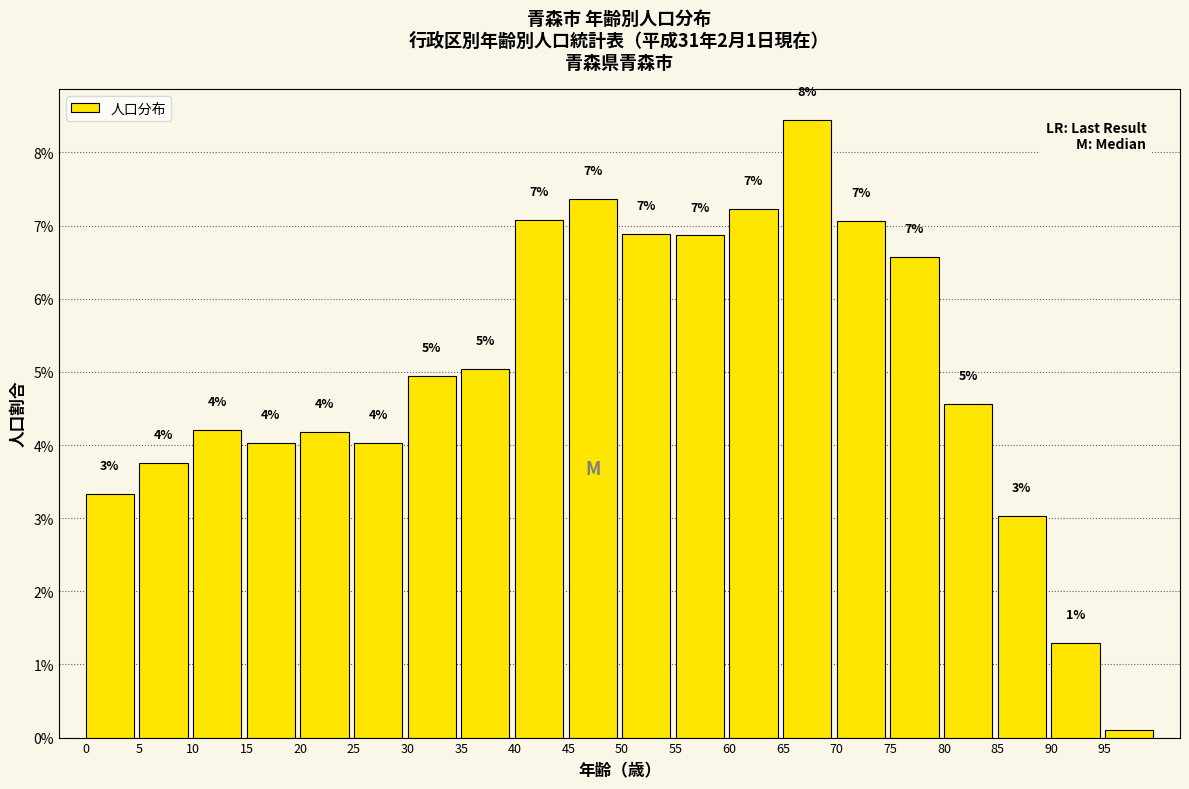

What is the value of the 6th bar from the left?

4.0